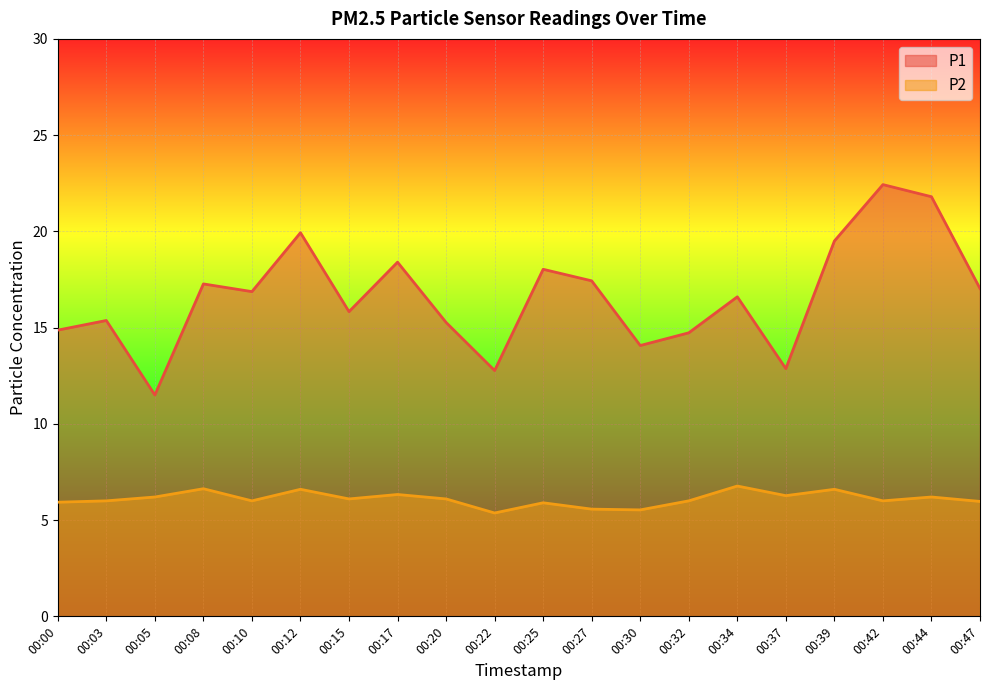

How many values in the P1 series are below 16?

9